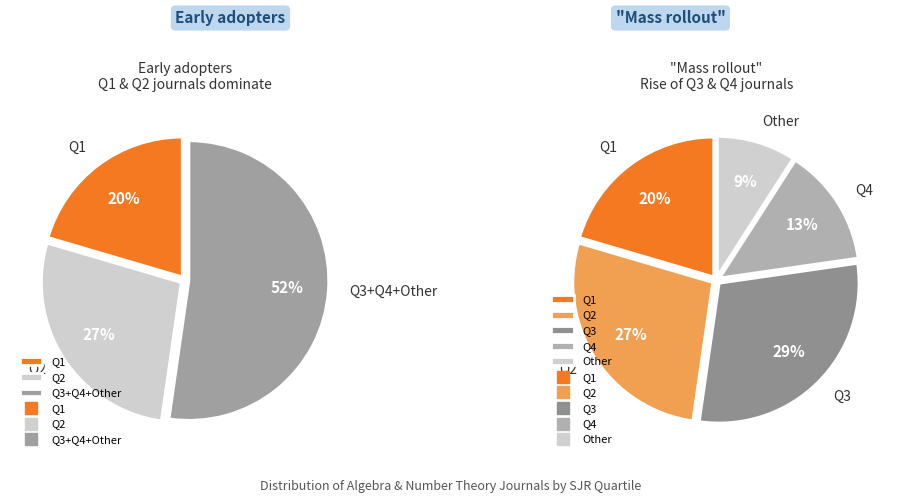

To the nearest percent, what percentage of the pie is Q2?

27%